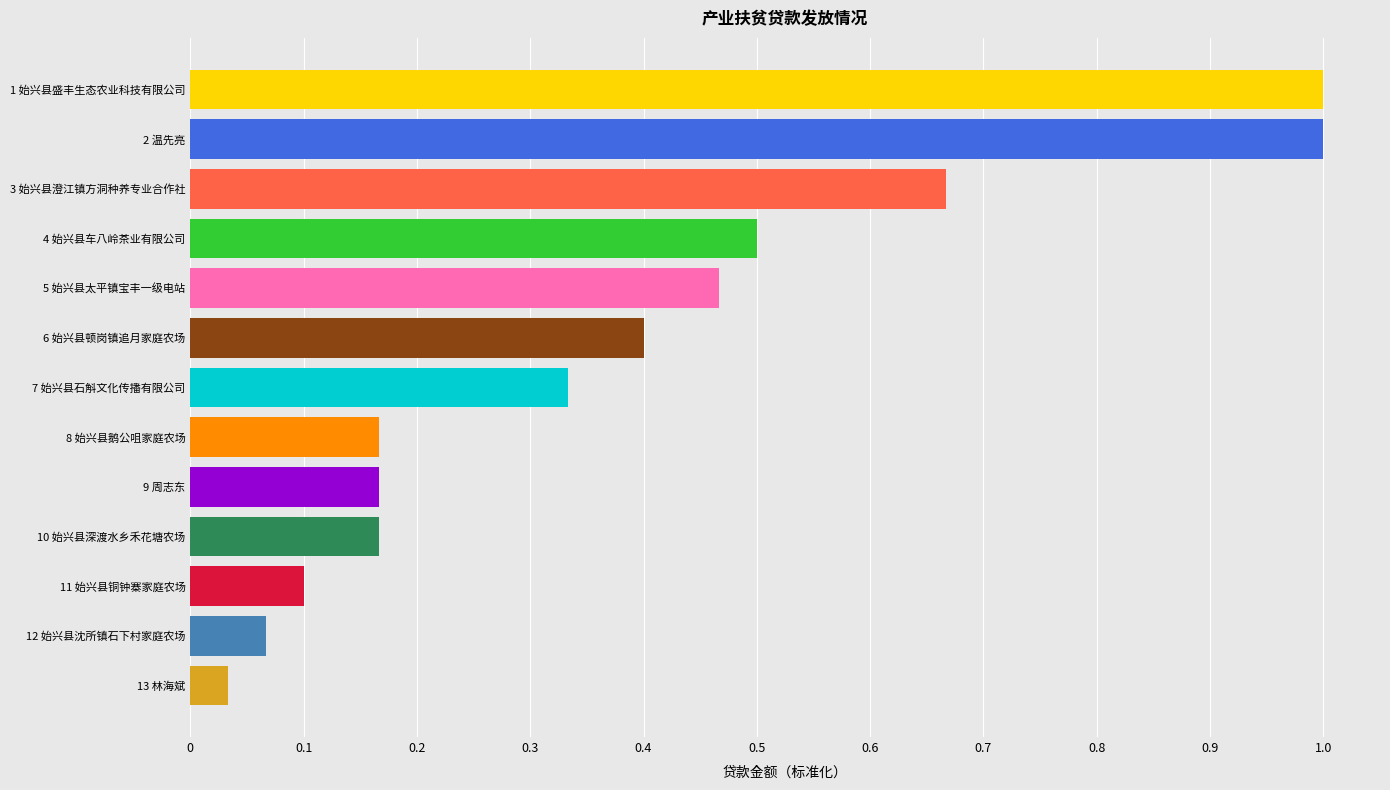

What position from the bottom is 8 始兴县鹅公咀家庭农场?

6